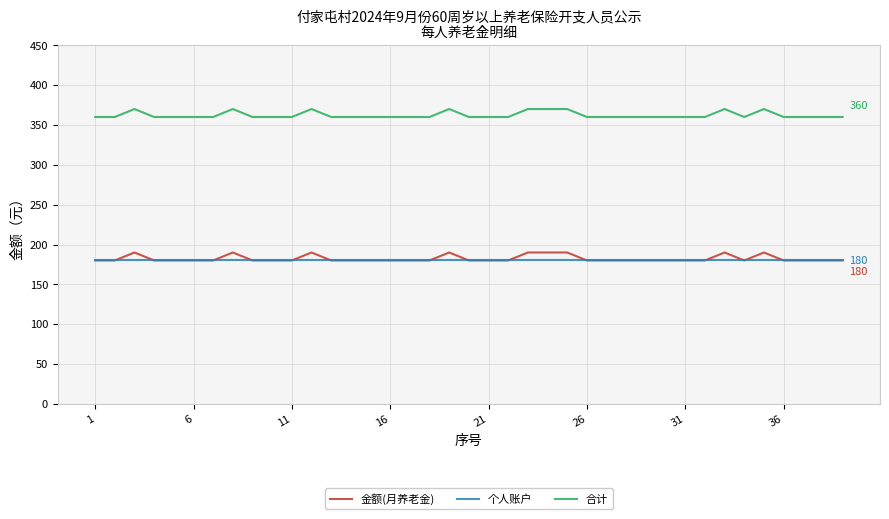

True or false: 个人账户 and 合计 cross at least once.

False